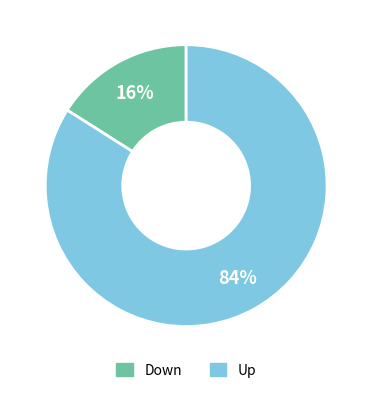

What is the smallest slice in the pie chart?

Down